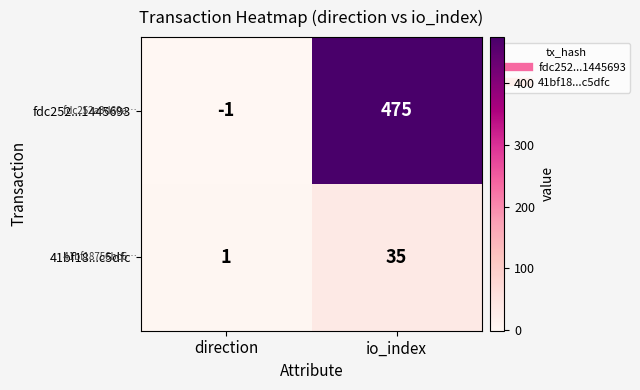

Between direction and io_index, which series saw the biggest shift?

fdc252...1445693